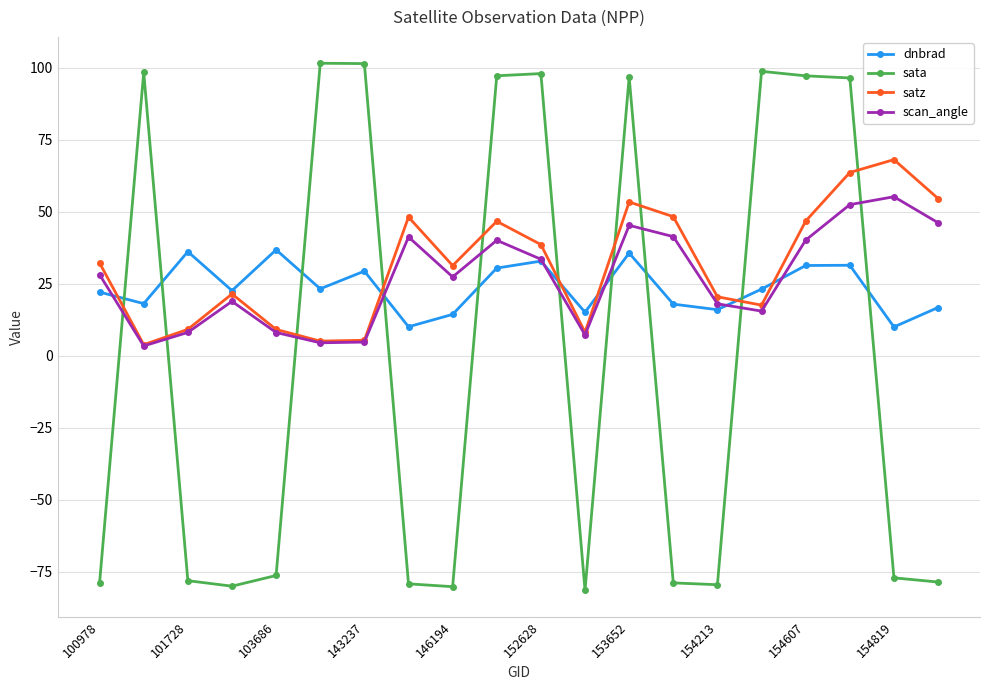

True or false: scan_angle and dnbrad intersect in this chart.

True